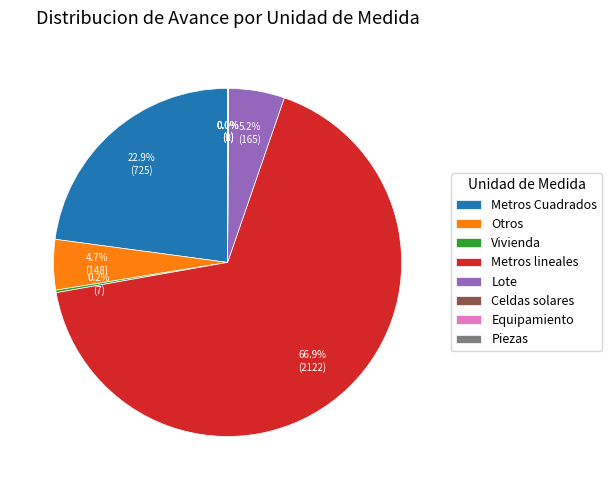

Approximately how many times larger is the value at Otros compared to Lote?

0.9